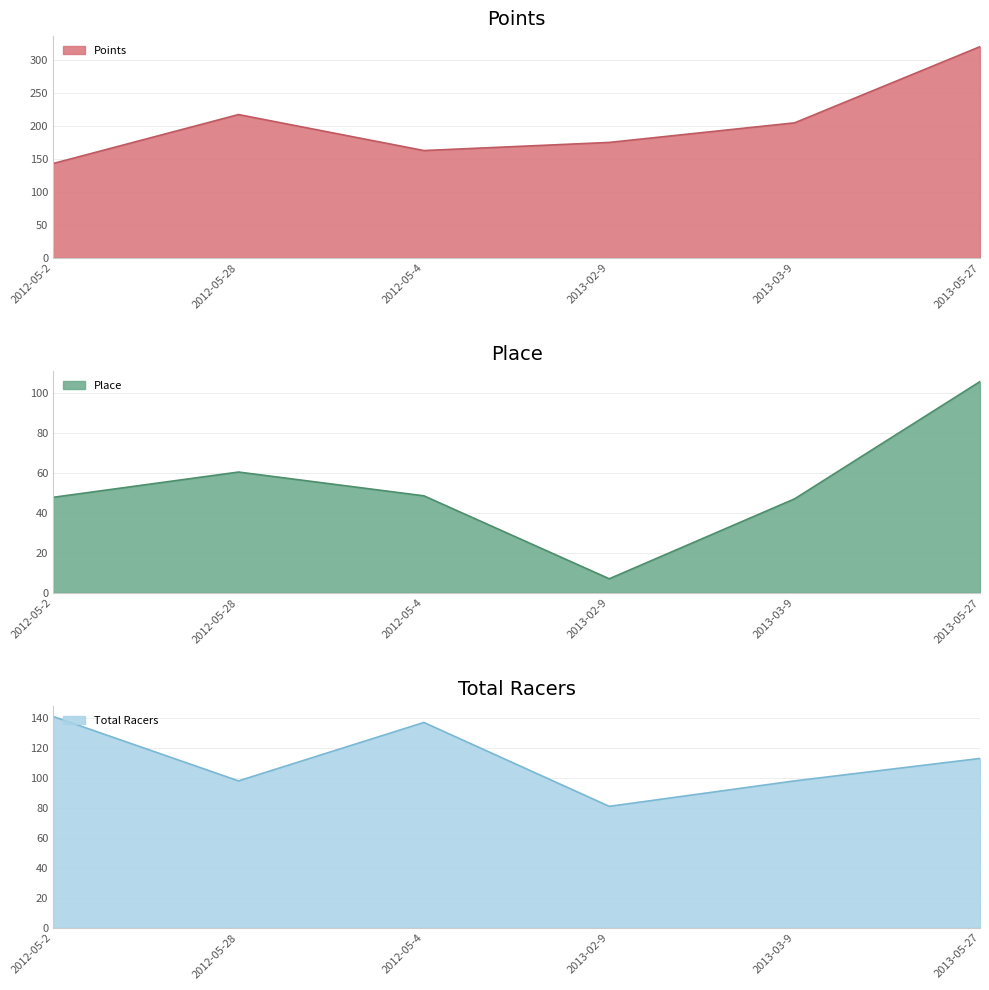

The value of Points at 2012-05-4 is 55.9. True or false?

False